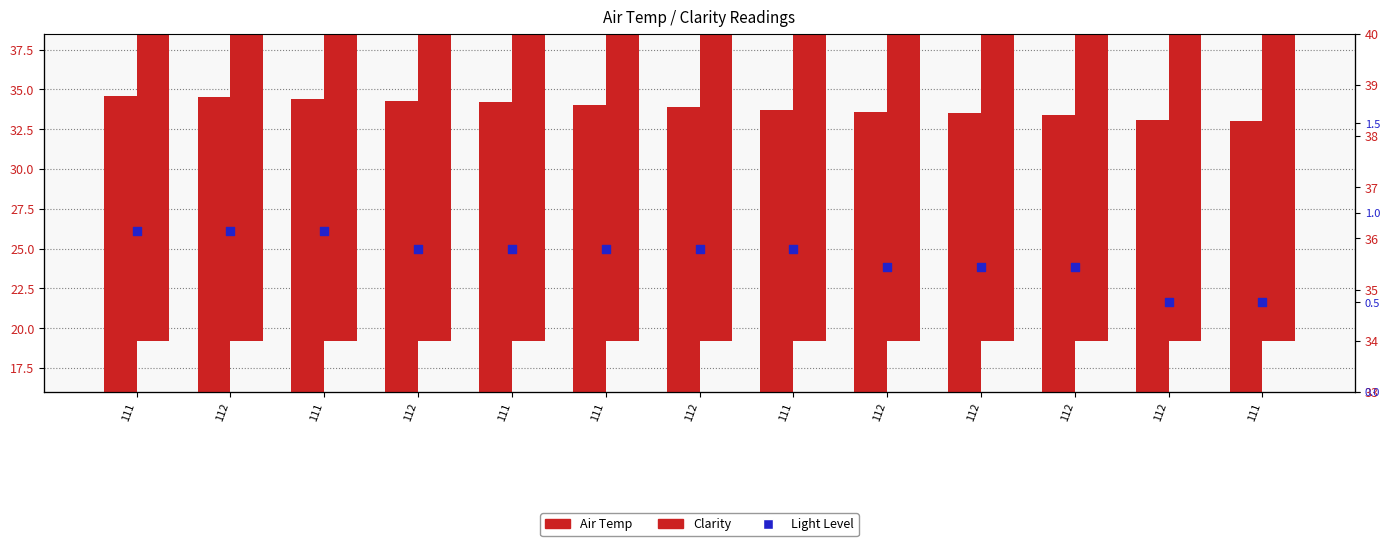

At which category is the sum across all series the highest?

111